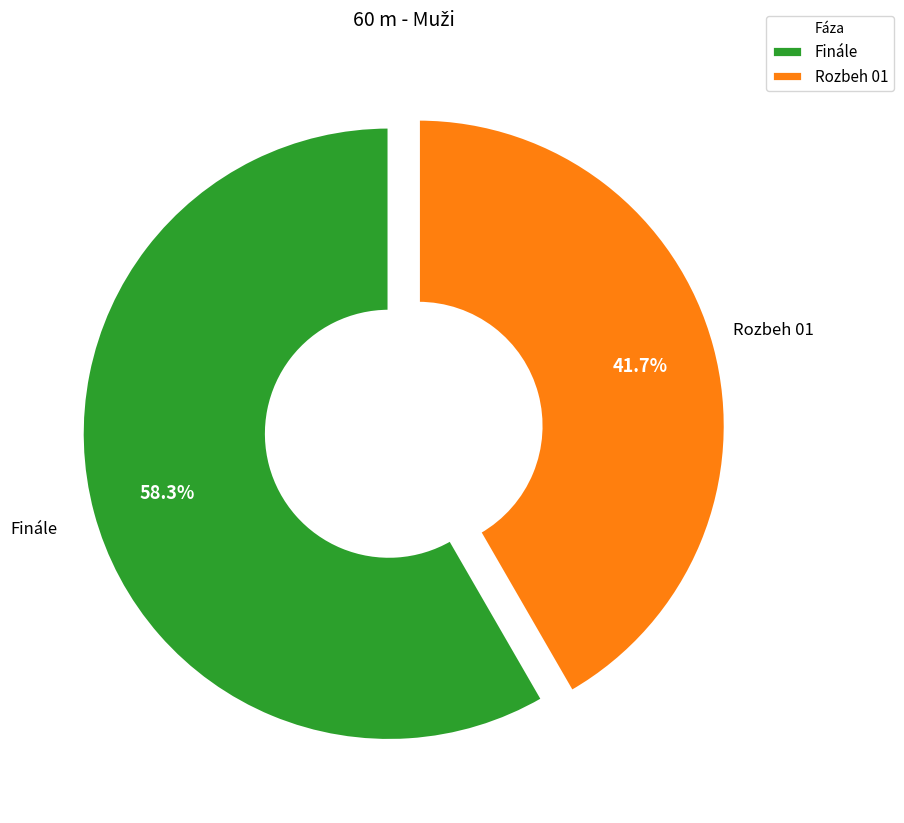

Count the number of slices in the pie.

2